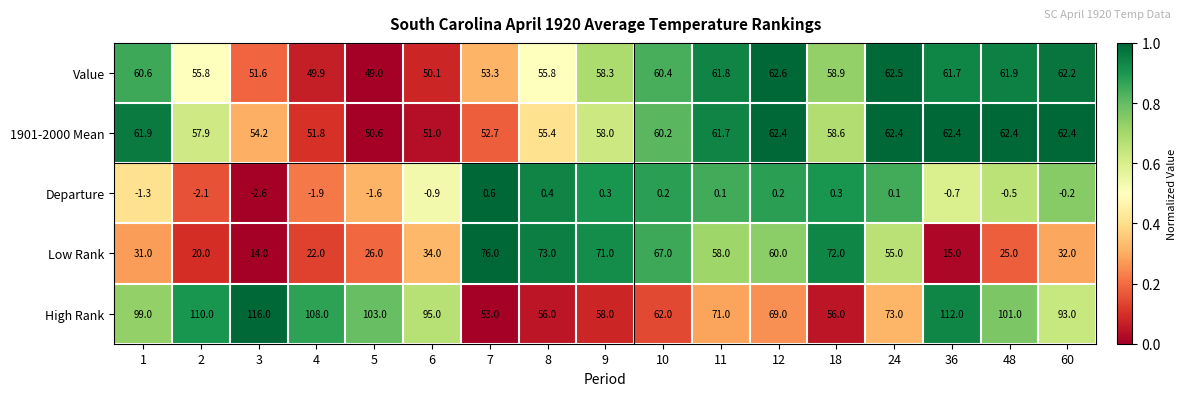

What is the difference between the Value values at 8 and 6?

5.7